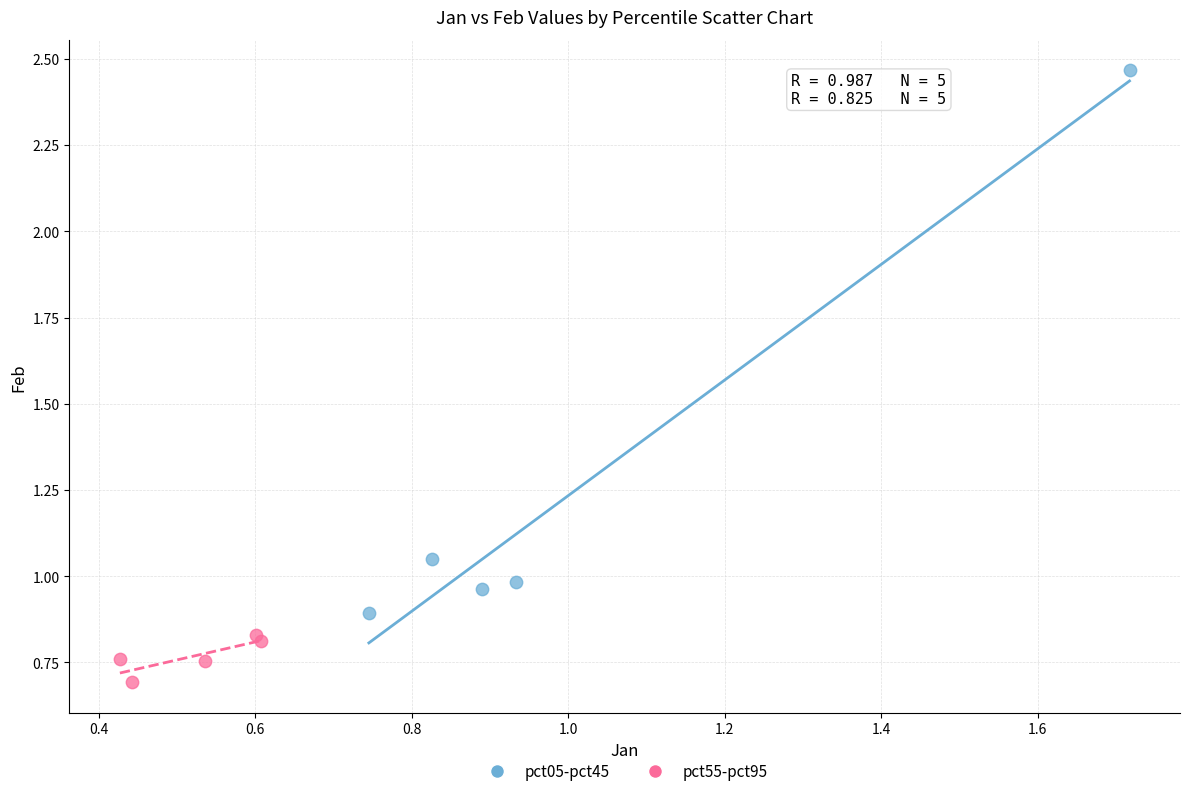

What are all the series names shown in the legend?

pct05-pct45, pct55-pct95